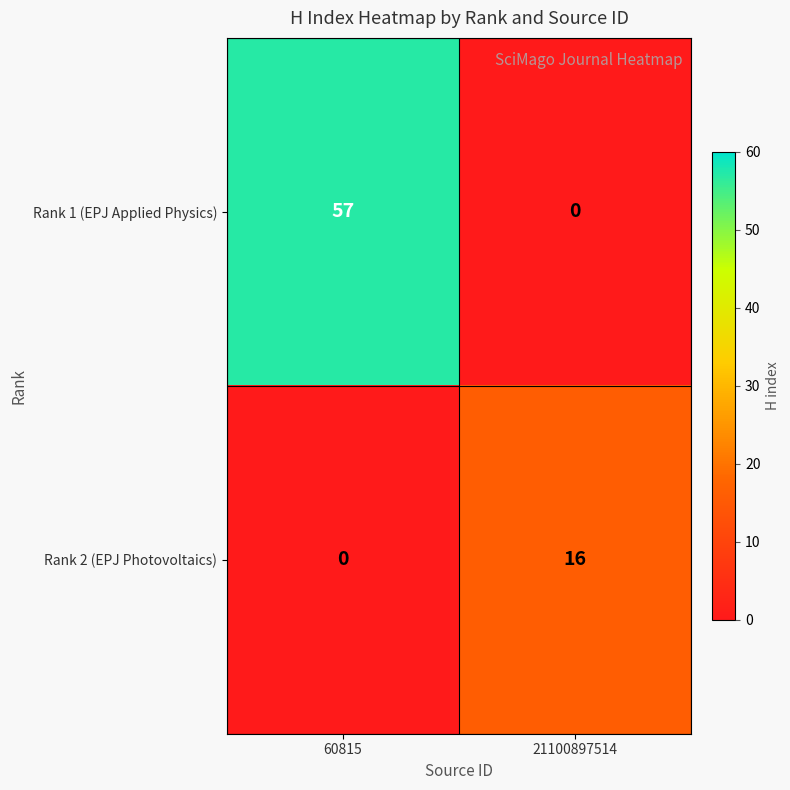

What is the difference between the highest and lowest values at 60815?

57